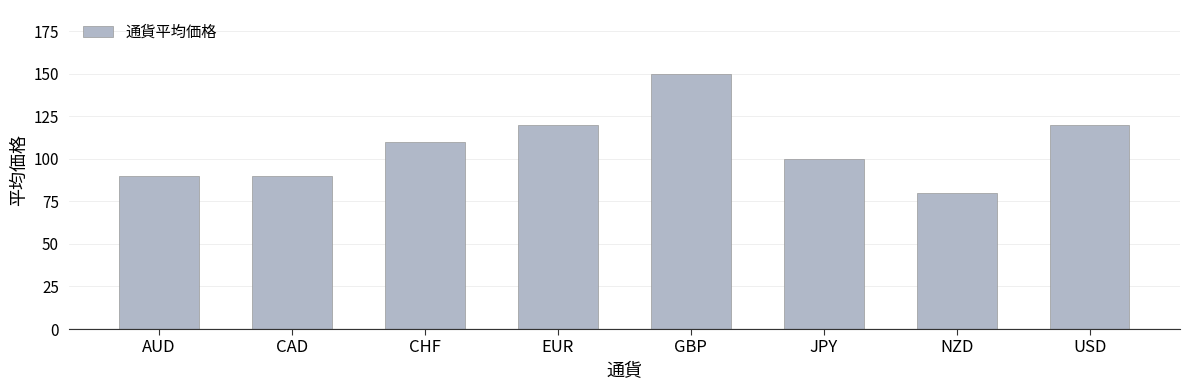

How many series are shown in this chart?

1